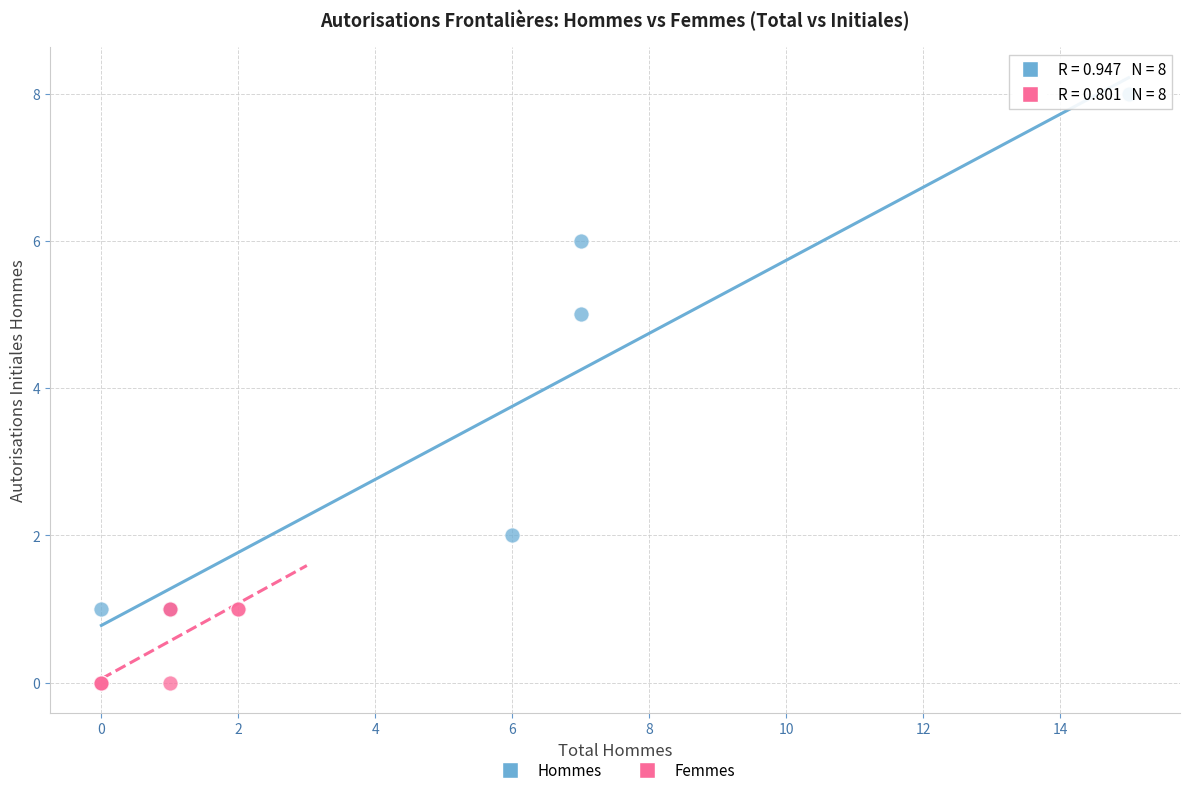

Which series has the widest spread of Y values?

Hommes